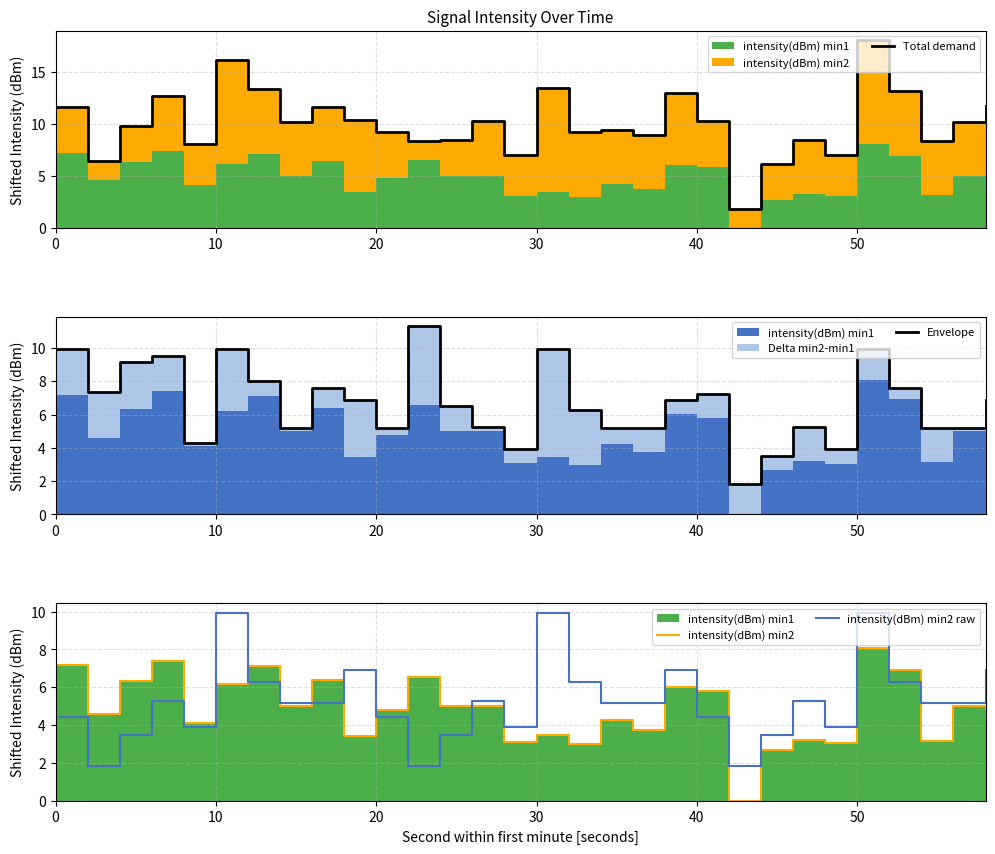

What is the minimum value for intensity(dBm) min2 raw?

1.8